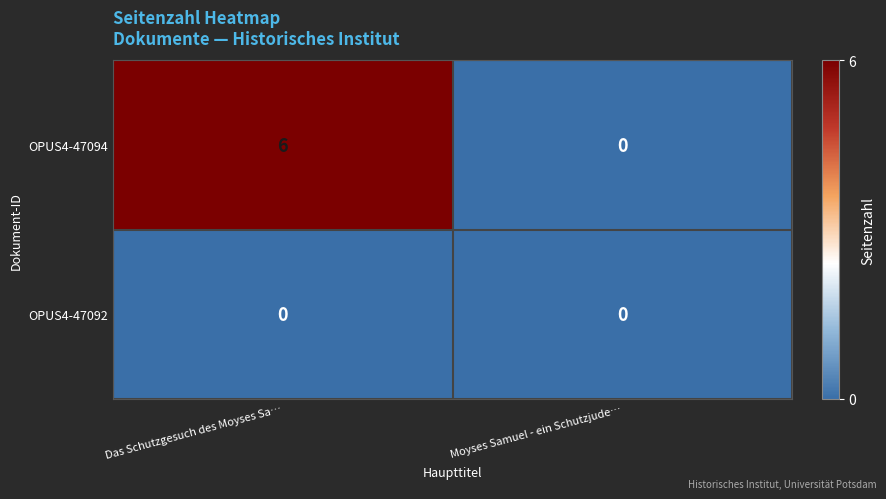

Which series has the largest total across all categories?

OPUS4-47094